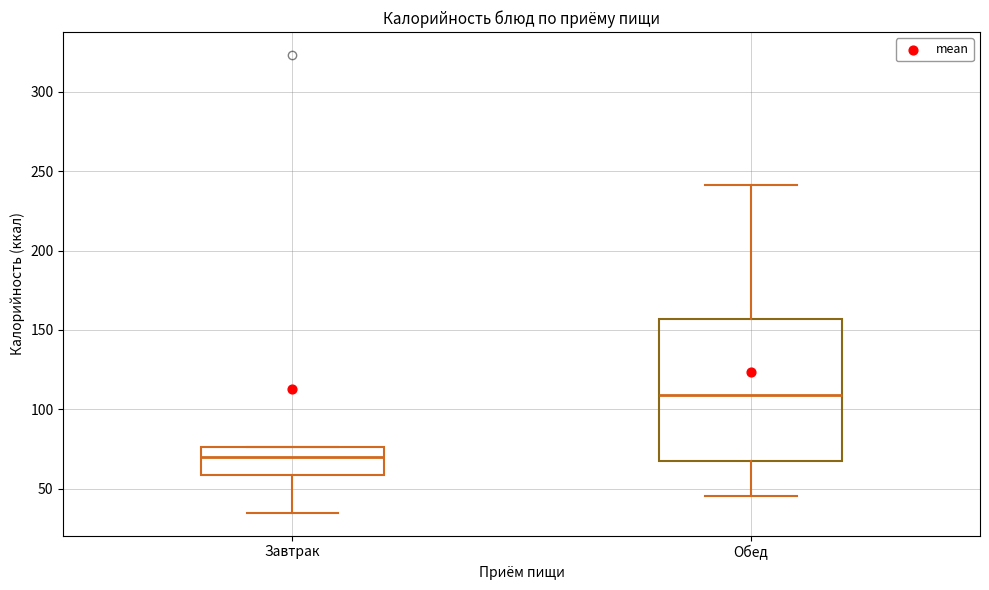

Which box's median line is the lowest?

Завтрак